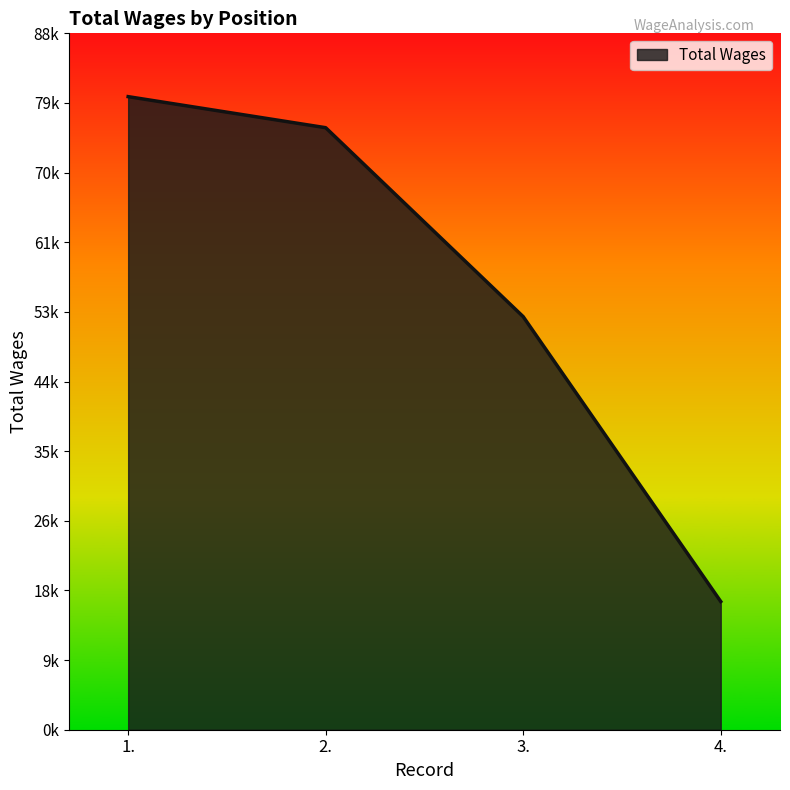

Is this an area chart (filled region under the line)?

Yes